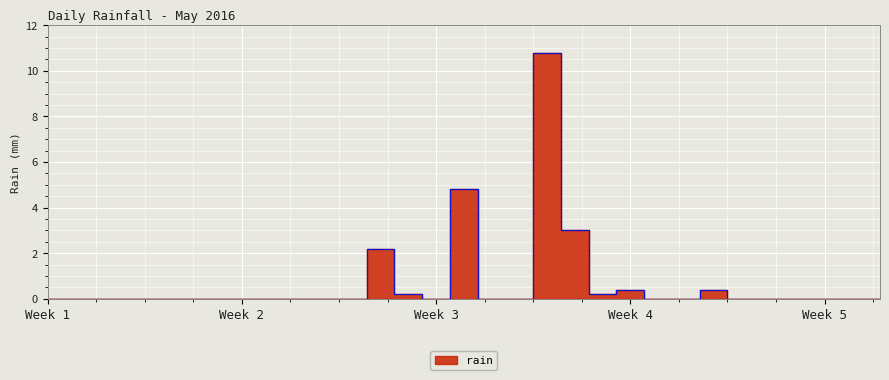

Reading right to left, extract all data points from this chart.

0.0	0.0	0.0	0.0	0.0	0.0	0.4	0.0	0.0	0.4	0.2	3.0	10.8	0.0	0.0	4.8	0.0	0.2	2.2	0.0	0.0	0.0	0.0	0.0	0.0	0.0	0.0	0.0	0.0	0.0	0.0